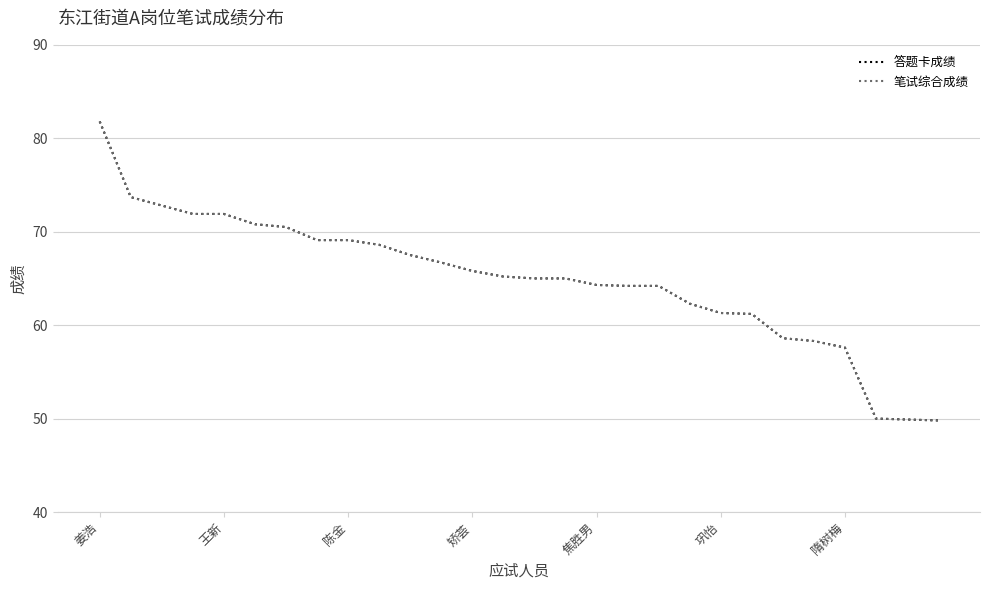

What is the difference between the second highest and second lowest values in the 答题卡成绩 series?

23.8